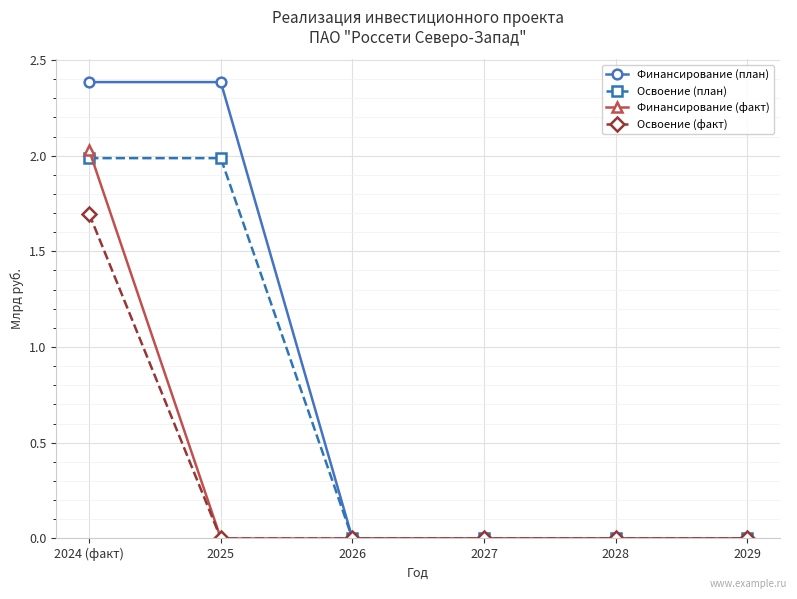

What position from the right is 2027?

3